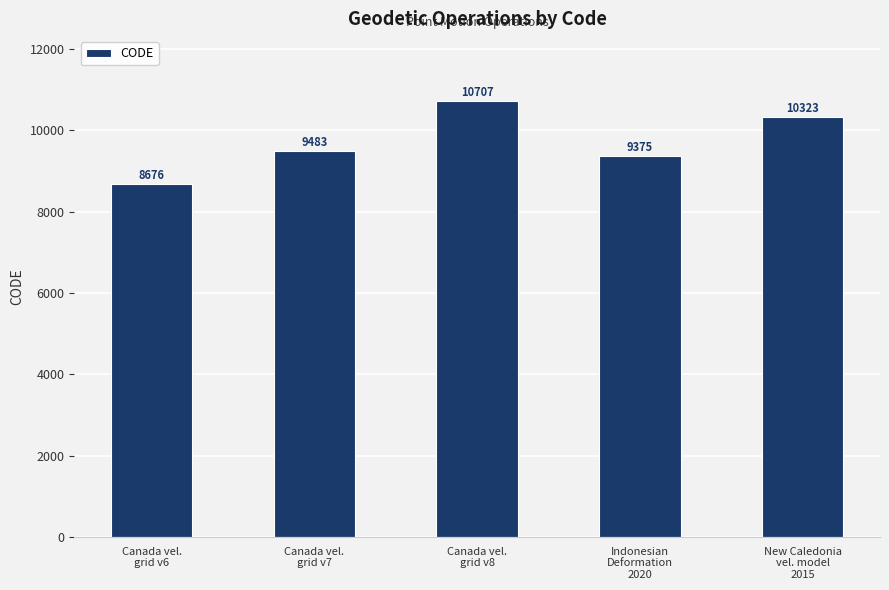

What is the value of the 5th bar from the left?

10323